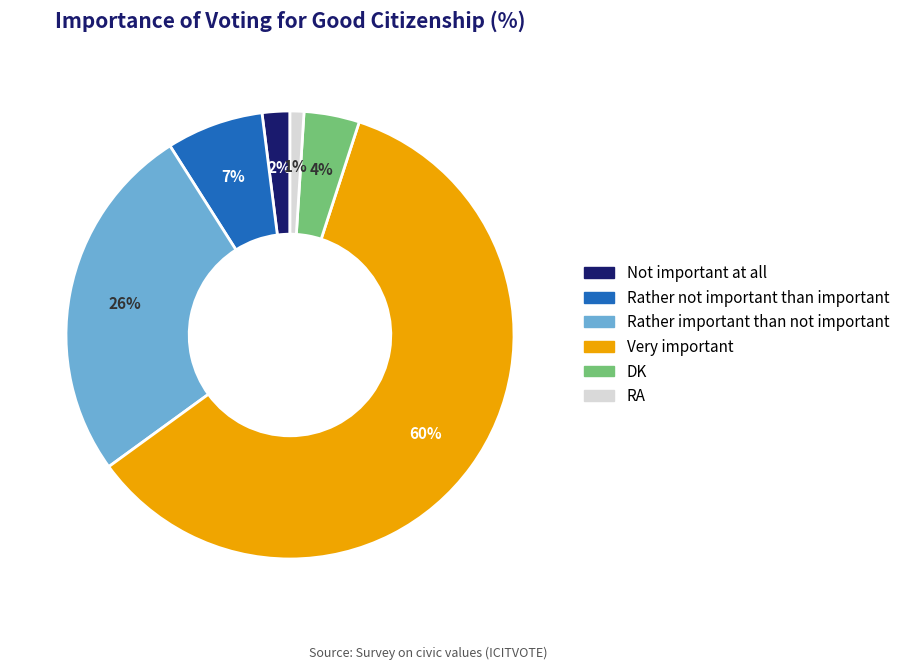

What is the majority slice?

Very important